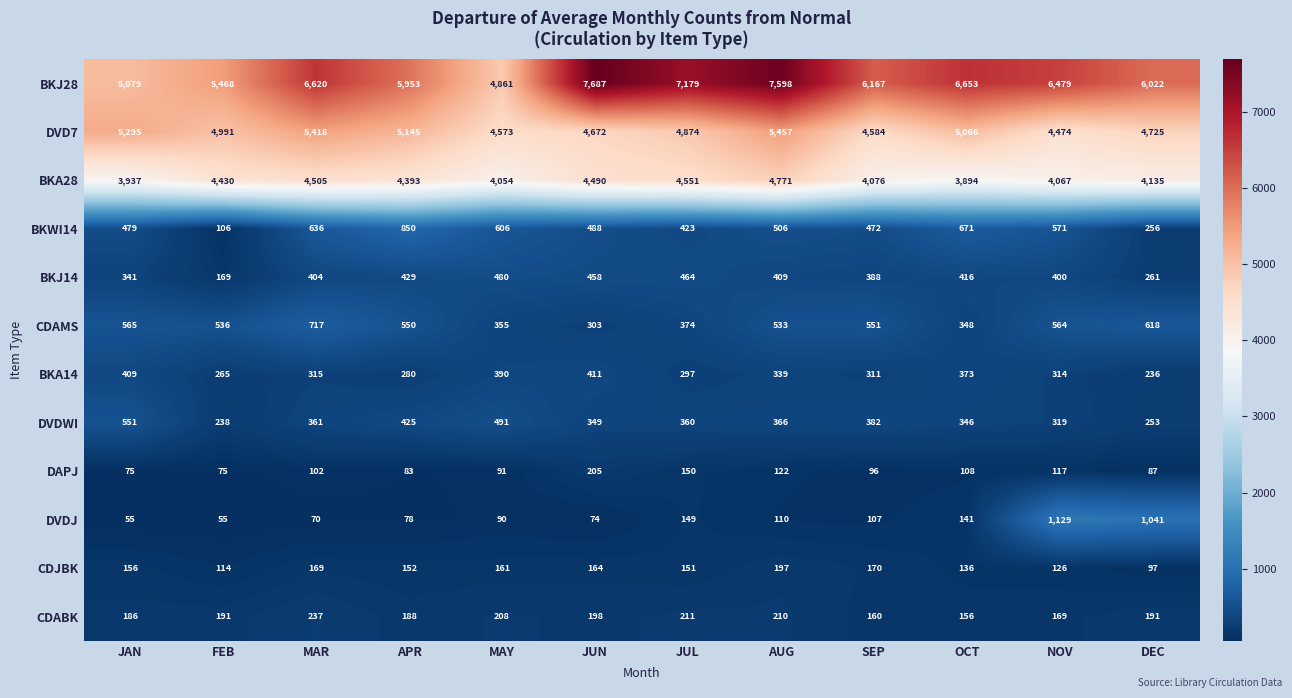

What is the difference between the highest and lowest values at MAY?

4771